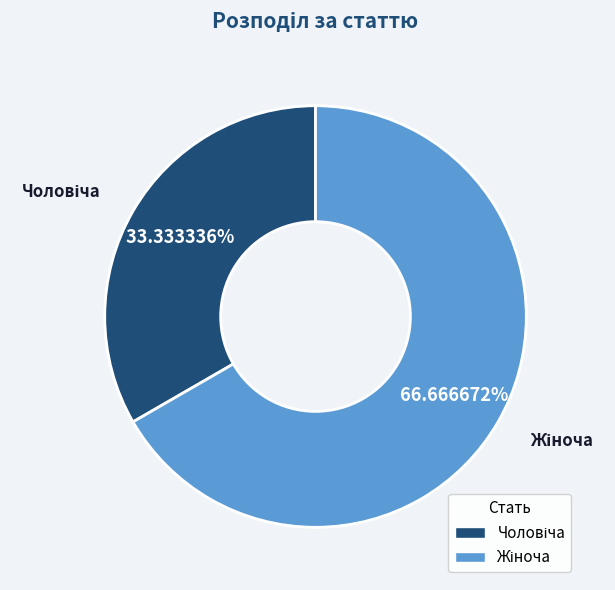

Is there a majority slice in this chart?

Yes